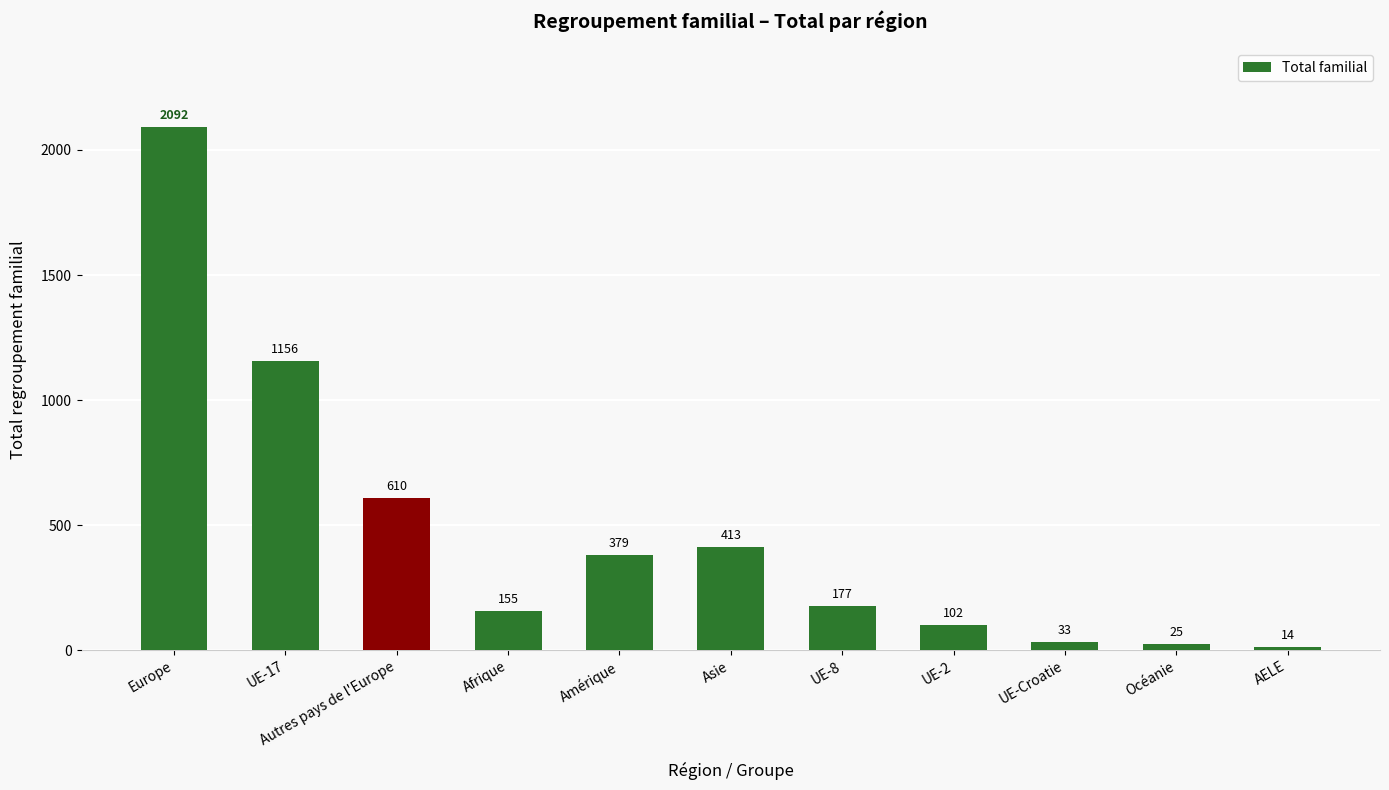

What is the approximate value at Amérique, to the nearest 100?

400